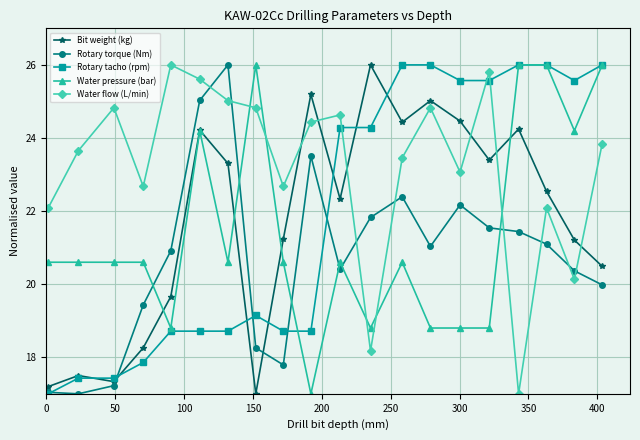

How many series are shown in this chart?

5